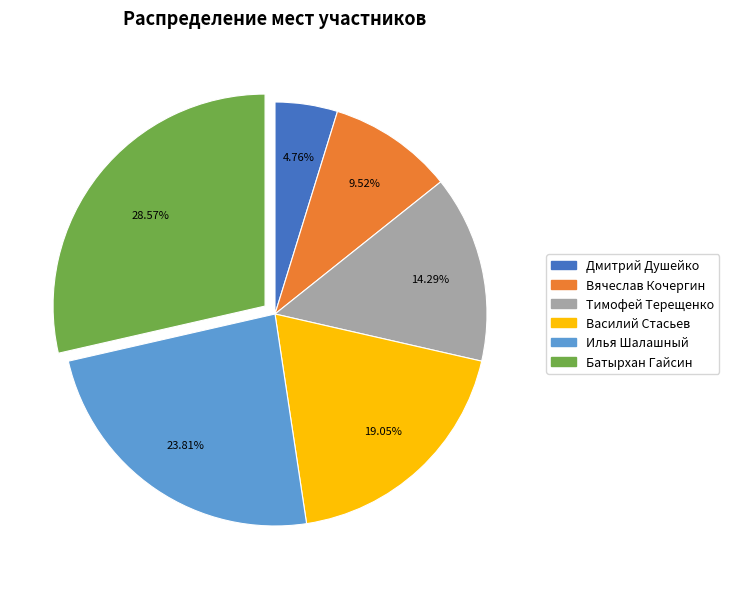

What portion of the pie excludes Дмитрий Душейко?

95.2%